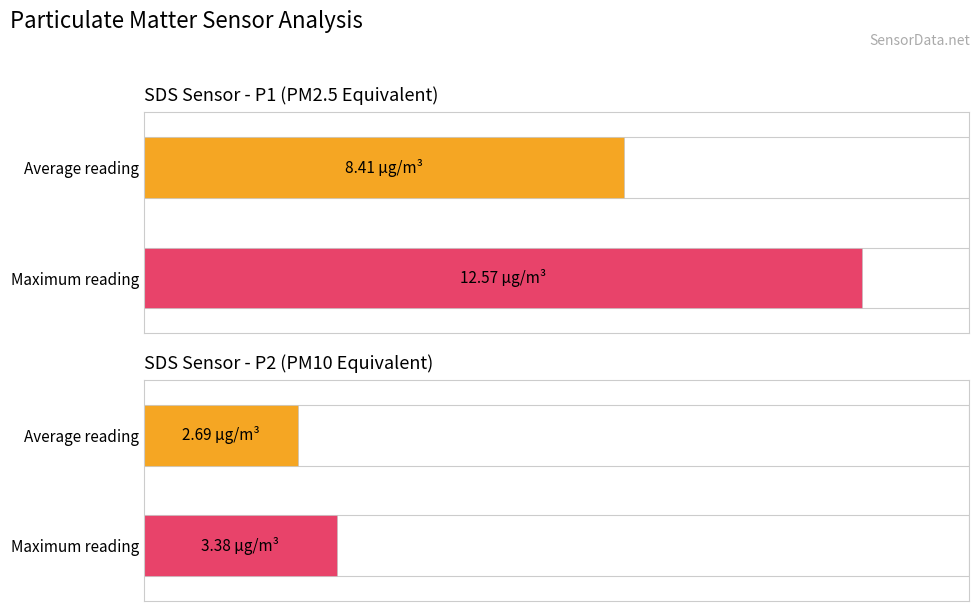

What is the maximum value shown in the chart?

12.6